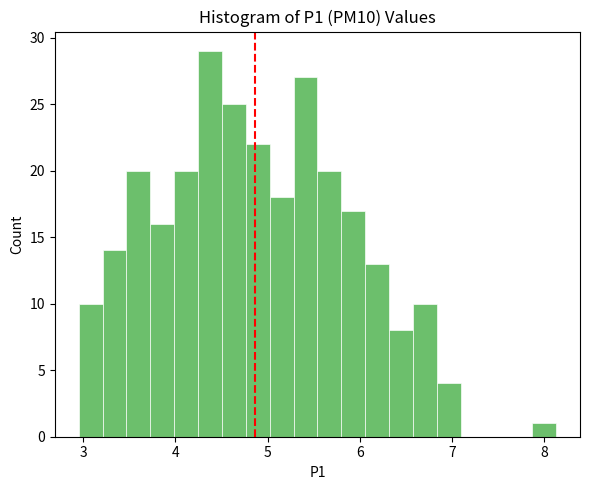

Read against the x-axis, roughly where is the centre of the tallest bar?

4.4